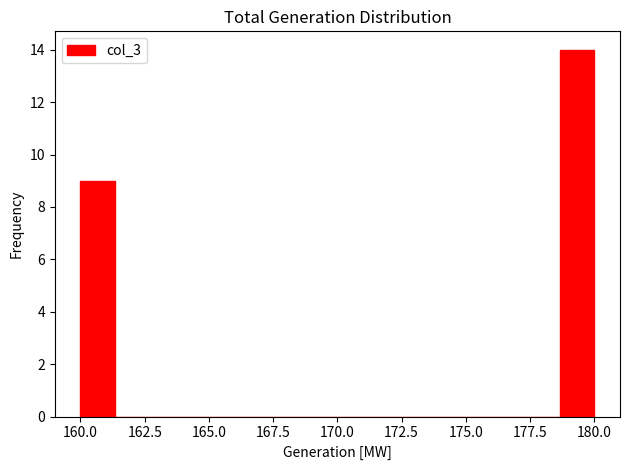

Read against the x-axis, roughly where is the centre of the tallest bar?

179.5